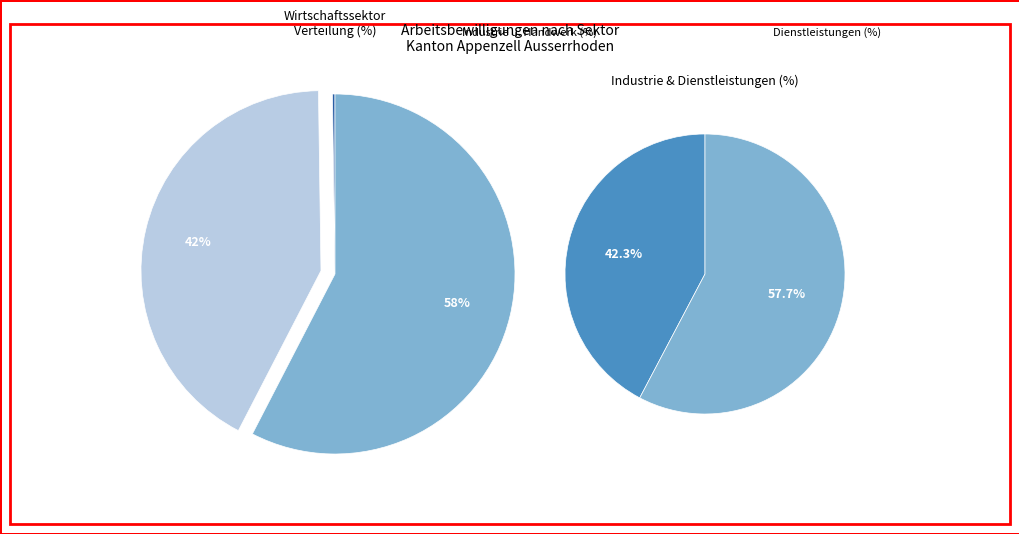

What percentage do Landwirtschaft and Dienstleistungen together represent?

57.8%